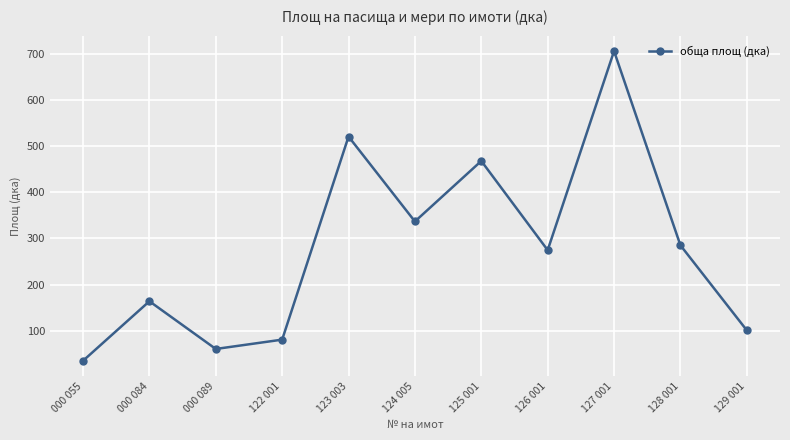

What is the label of the 9th point from the left?

127 001